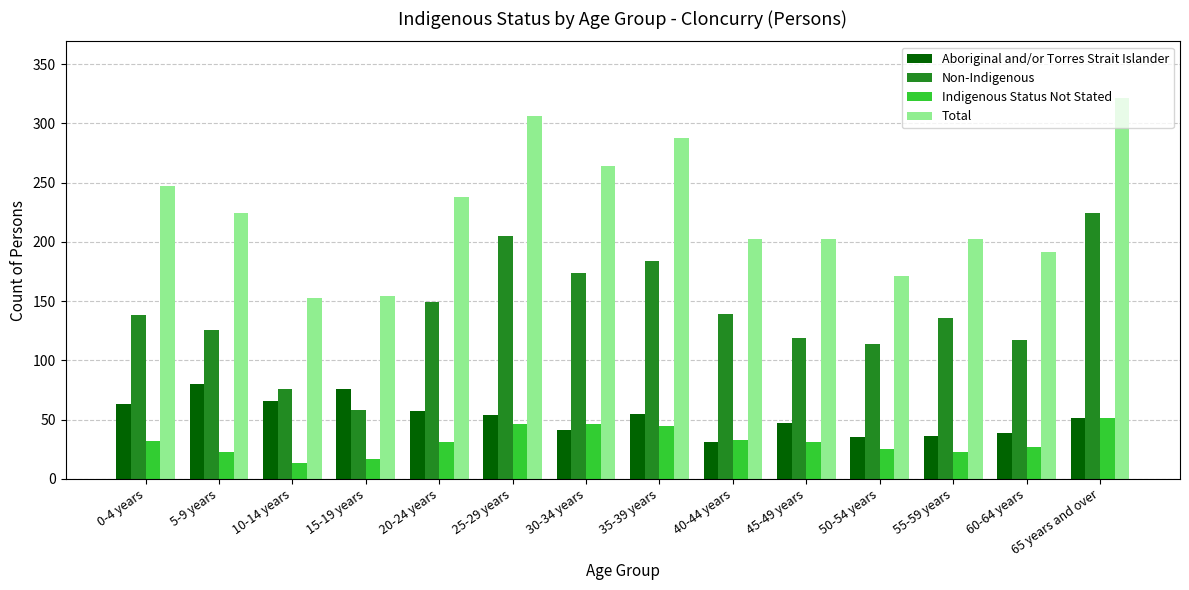

The Total series shows 264 at 30-34 years. True or false?

True